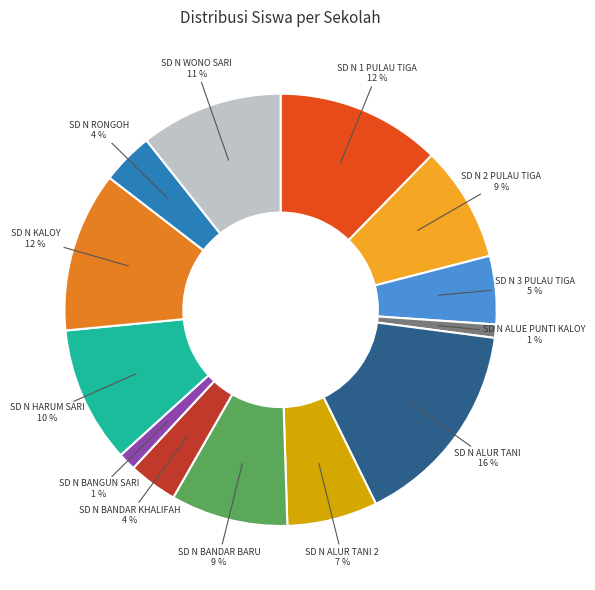

How many slices are in this pie chart?

13